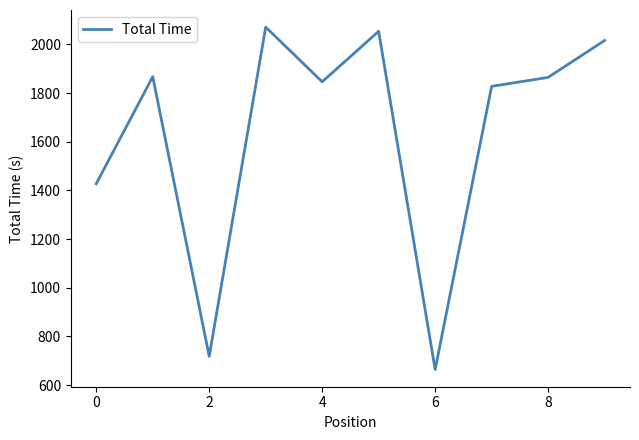

What is the difference between the maximum and minimum values?

1406.7